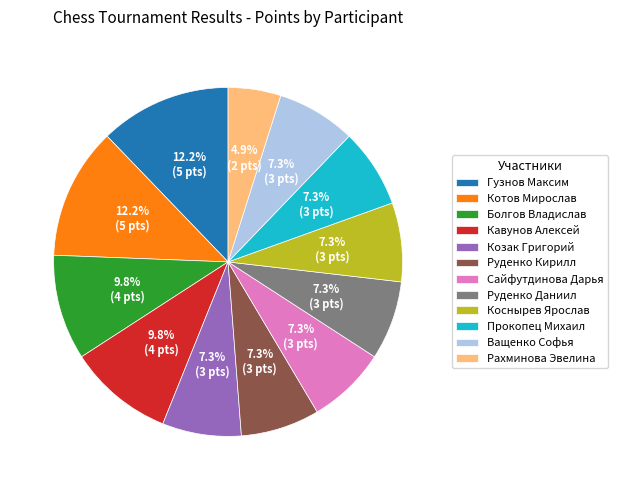

Which category has the smallest portion of the pie?

Рахминова Эвелина